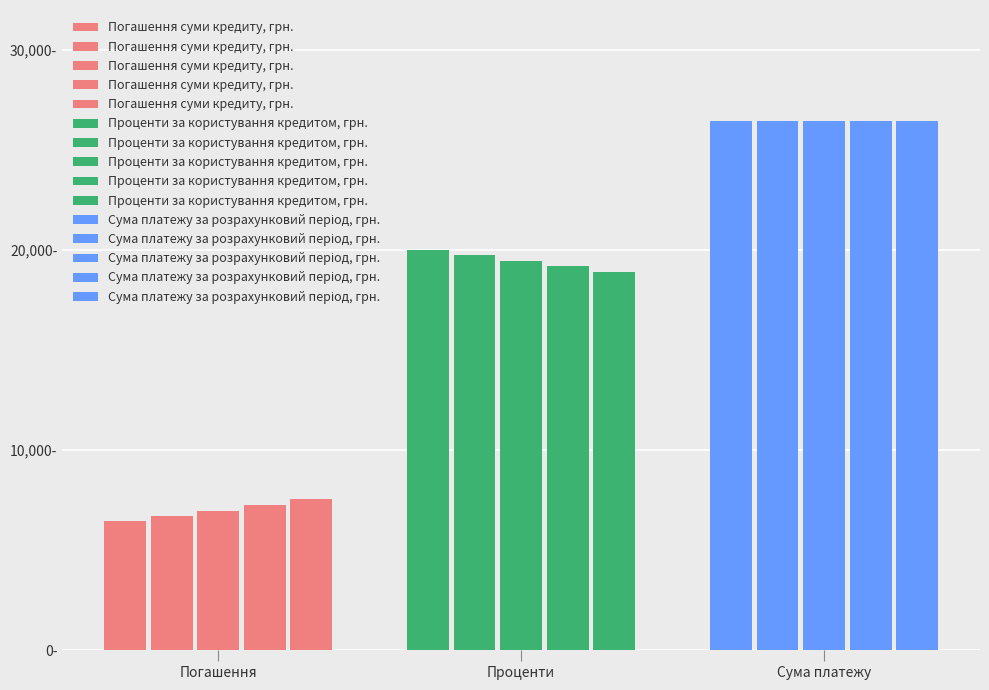

The Сума платежу за розрахунковий період, грн. series shows 26440.4 at 4. True or false?

True